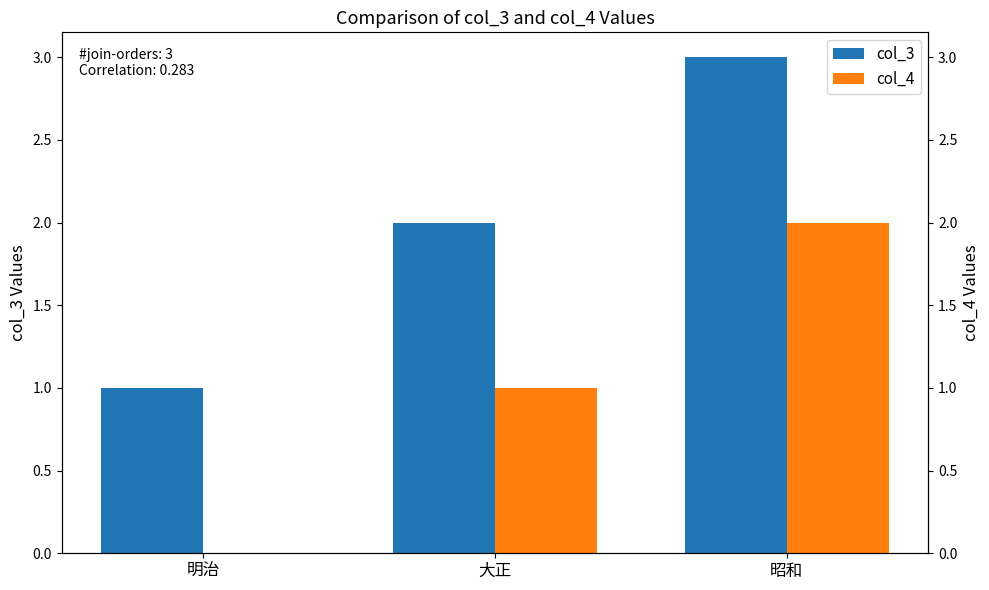

Count the number of data series in this chart.

2